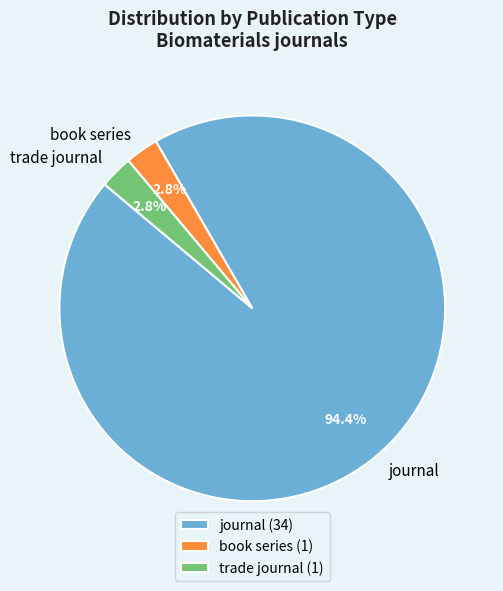

Approximately how many times larger is the value at trade journal compared to book series?

1.0